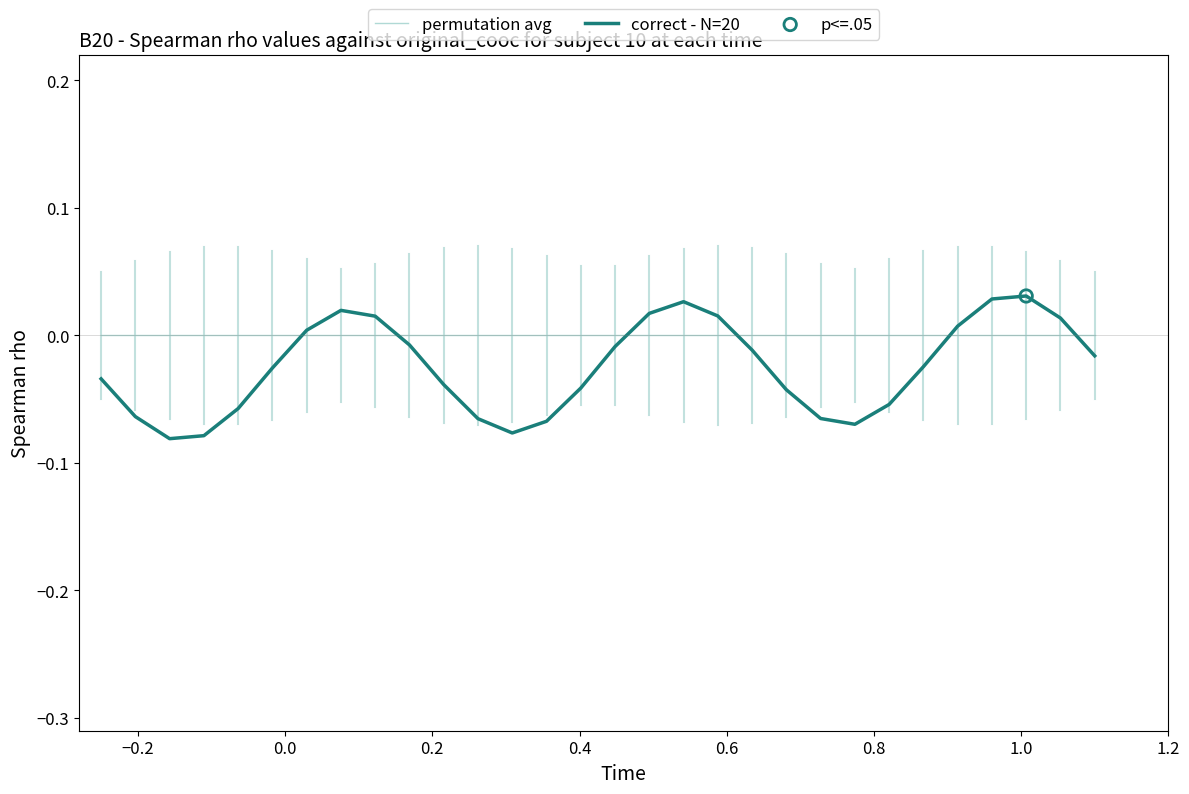

Which series has the largest total across all categories?

permutation avg